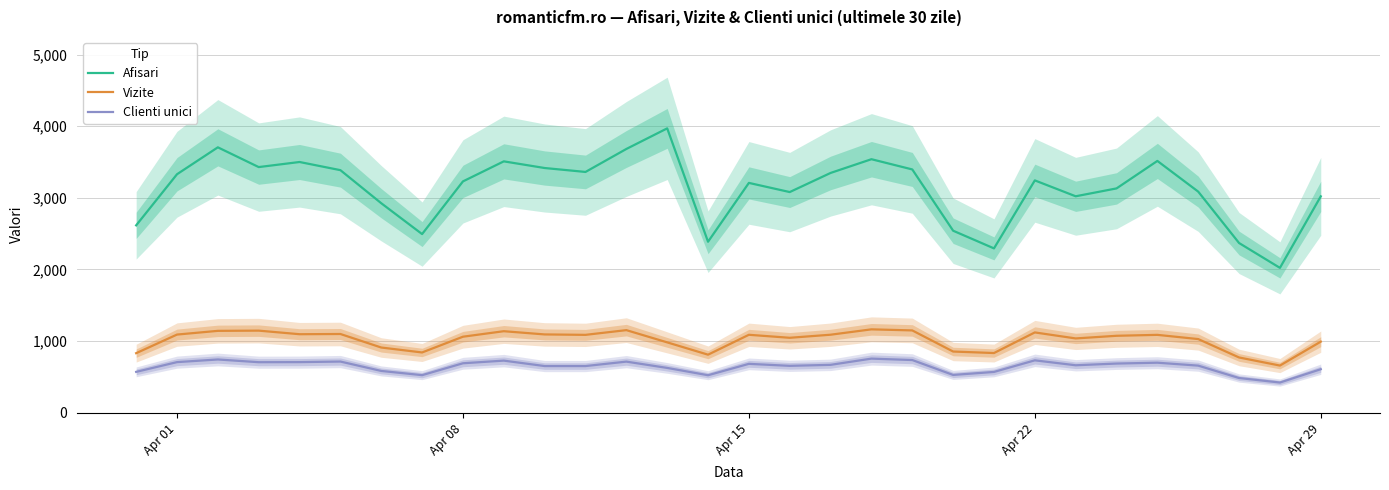

True or false: Vizite and Clienti unici intersect in this chart.

False